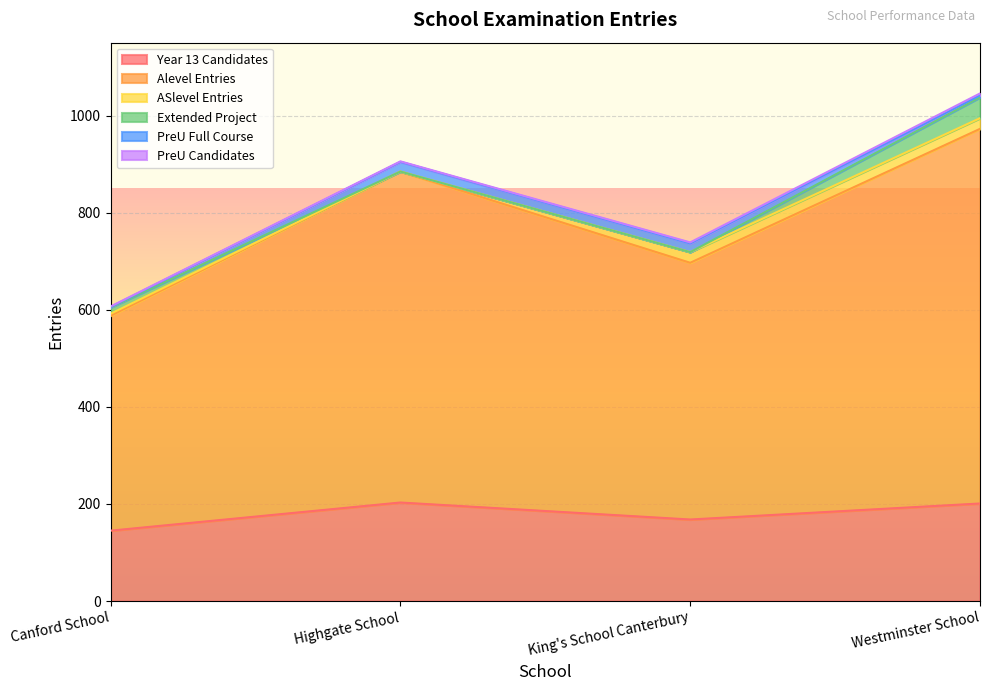

The value of PreU_Full_Course at Canford School is 1. True or false?

False